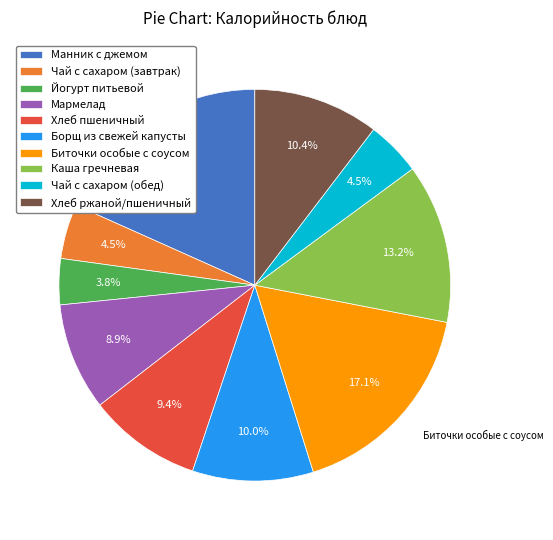

What percentage is the Каша гречневая slice, to the nearest percent?

13%